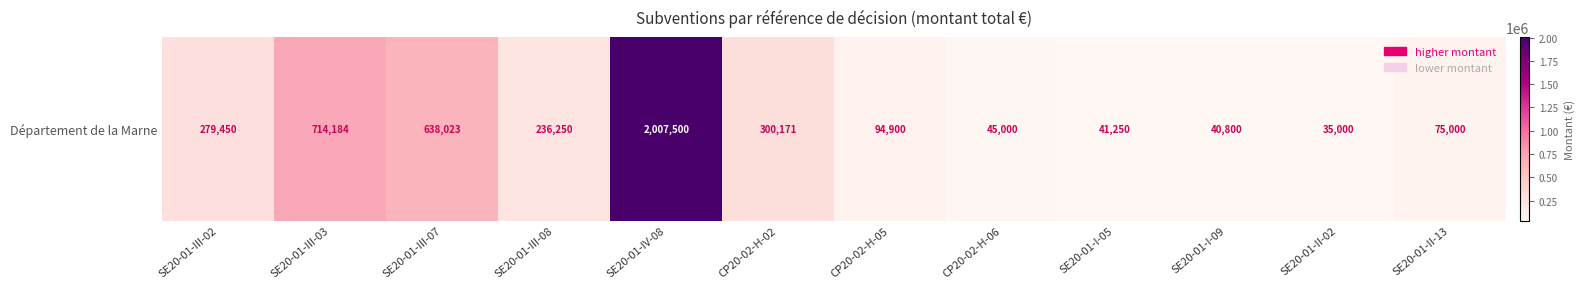

True or false: the data shows 187778 at SE20-01-III-03.

False